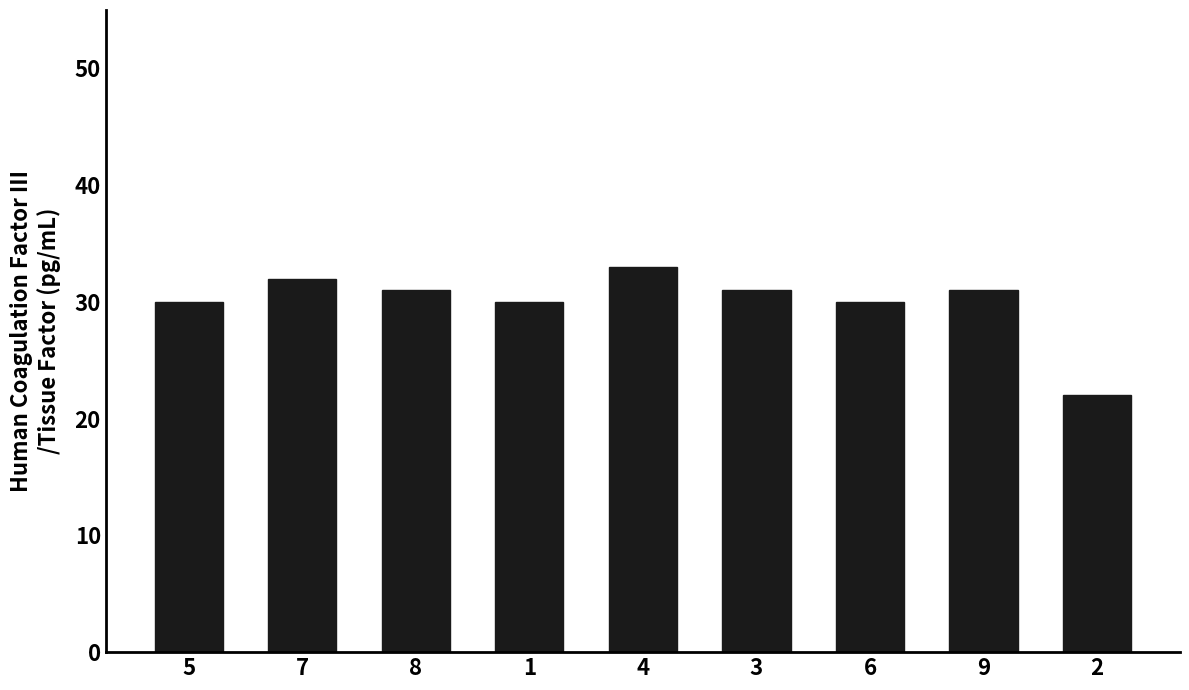

What value does the data have at 3?

31